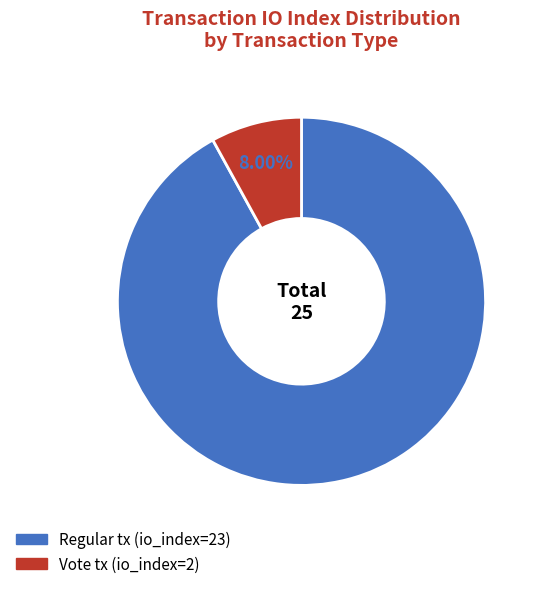

Does Vote tx (io_index=2) account for over 50% of the chart?

No